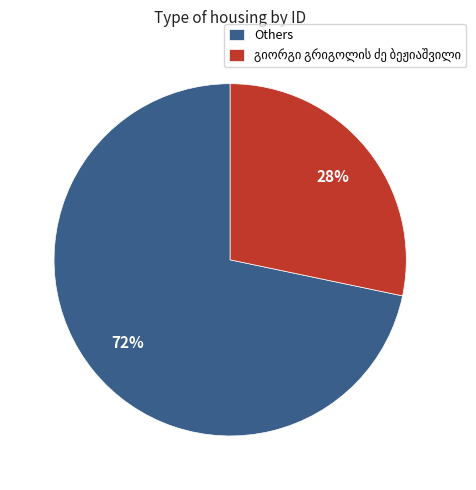

How many segments does this pie chart have?

2